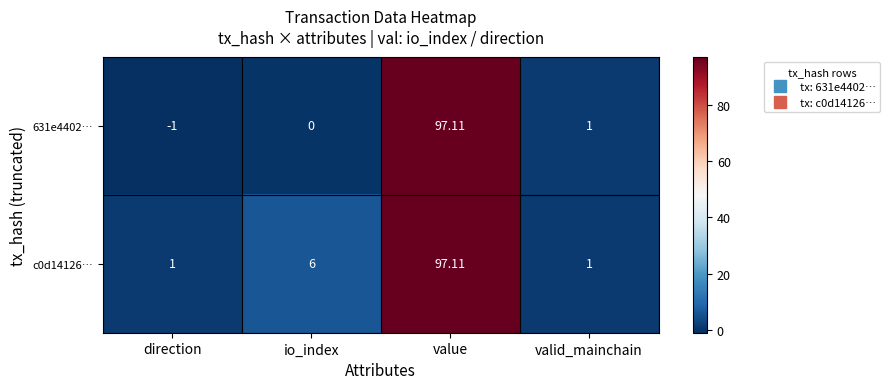

At which category is the sum across all series the highest?

value